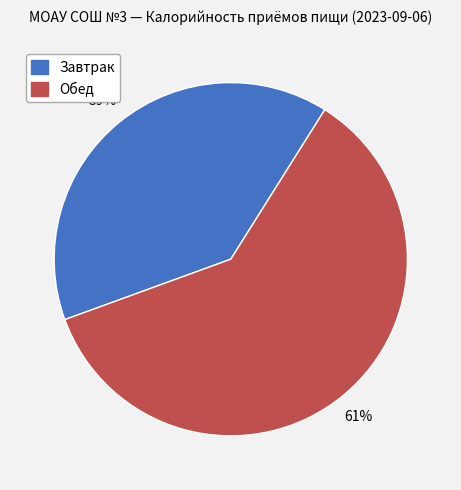

The Обед slice represents 61% of the pie. True or false?

True